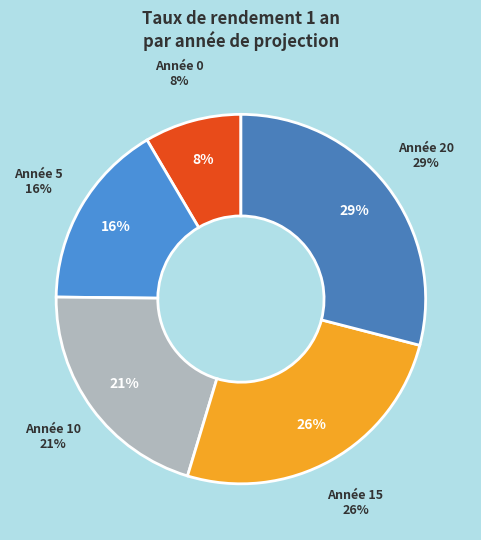

Does 1 account for over 50% of the chart?

No